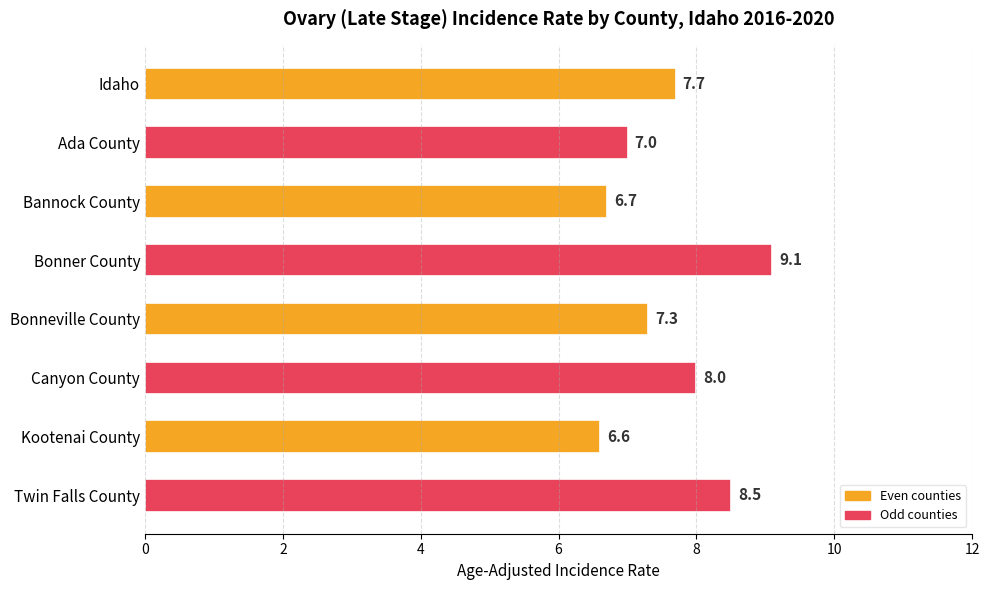

Reading top to bottom, extract all data points from this chart.

Idaho=7.7	Ada County=7.0	Bannock County=6.7	Bonner County=9.1	Bonneville County=7.3	Canyon County=8.0	Kootenai County=6.6	Twin Falls County=8.5